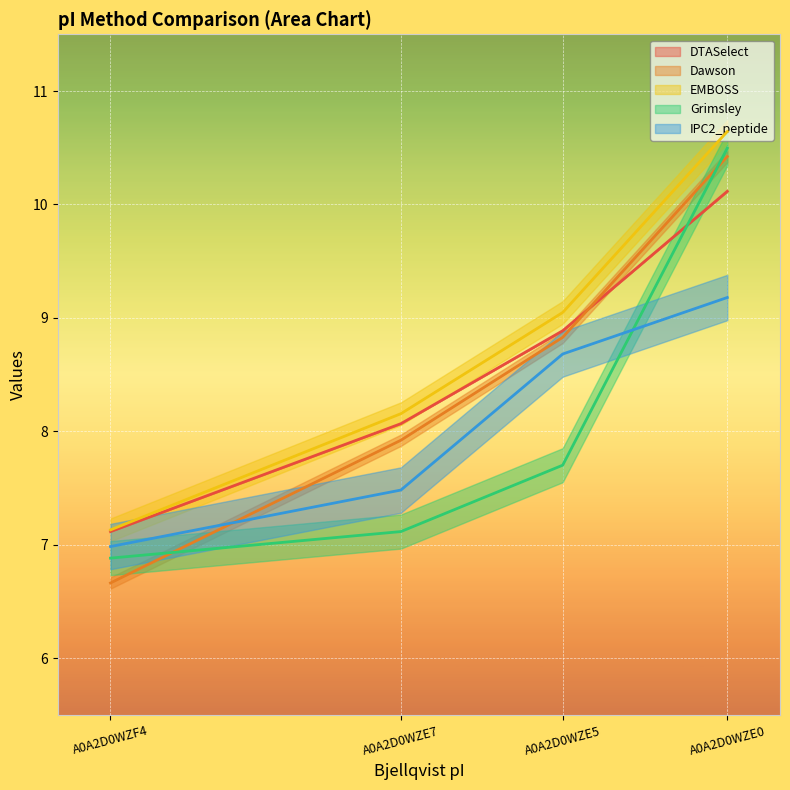

What is the highest value of the DTASelect series?

10.1